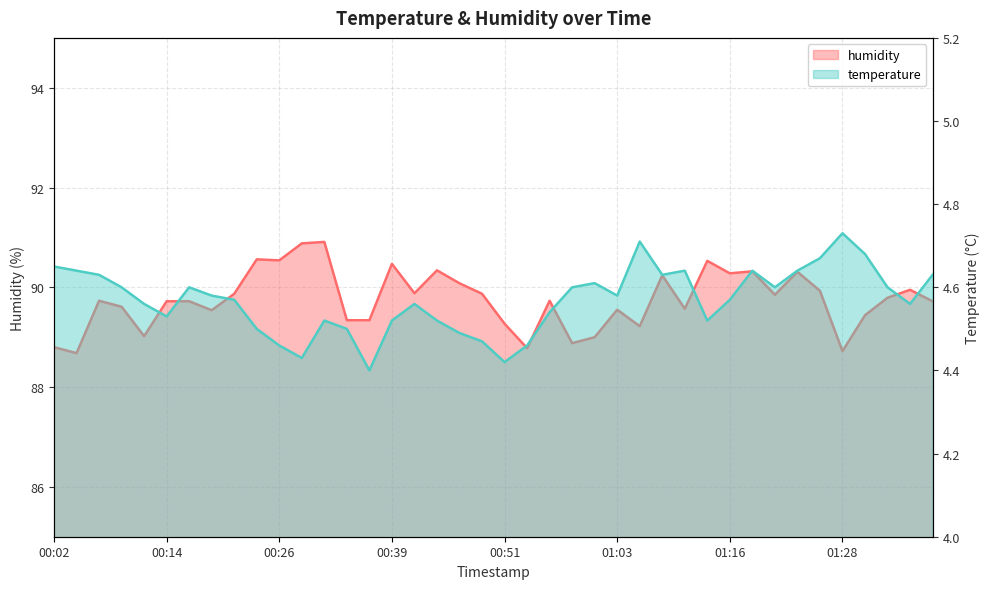

What is the total value across all series at 01:35?

94.5